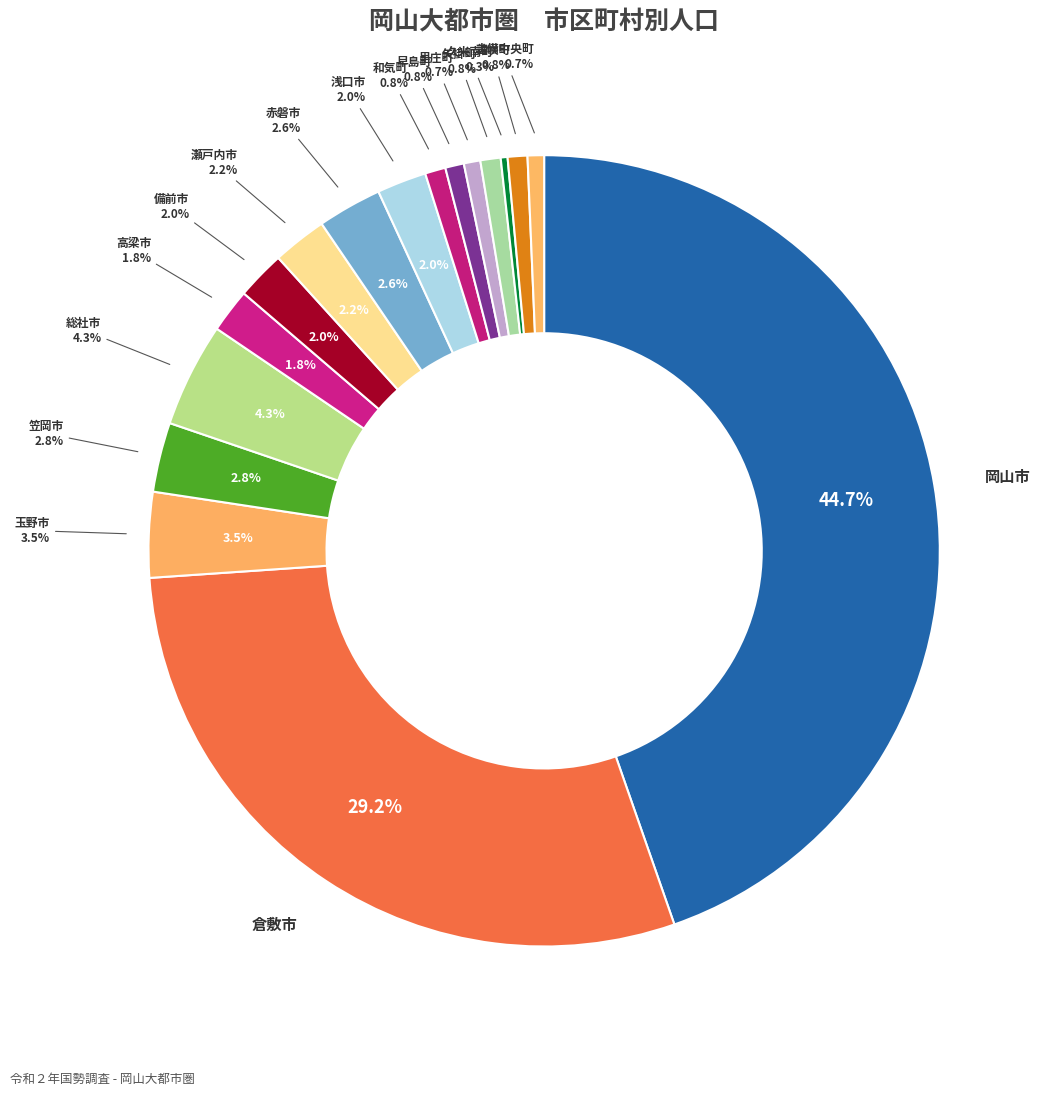

Between 総社市 and 和気町, which is larger?

総社市